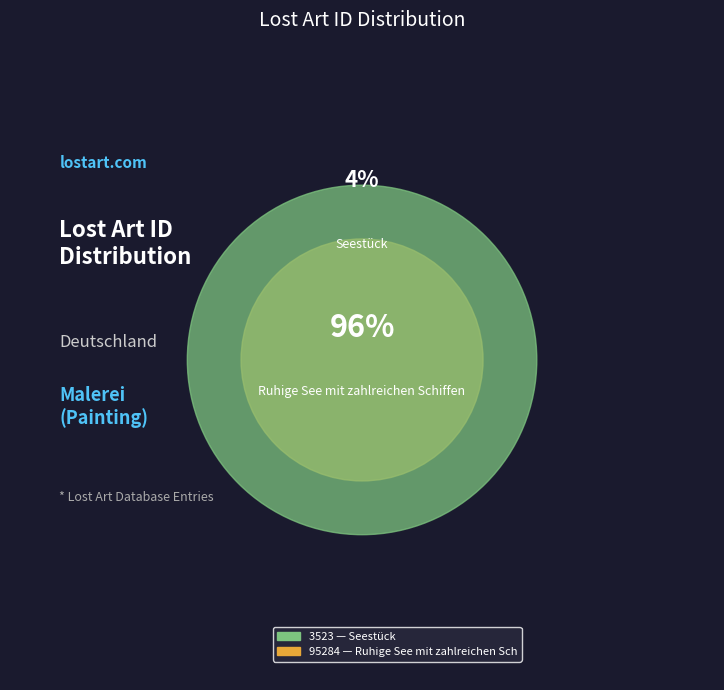

What is the change in value from Ruhige See mit zahlreichen Schiffen to Seestück?

-91761